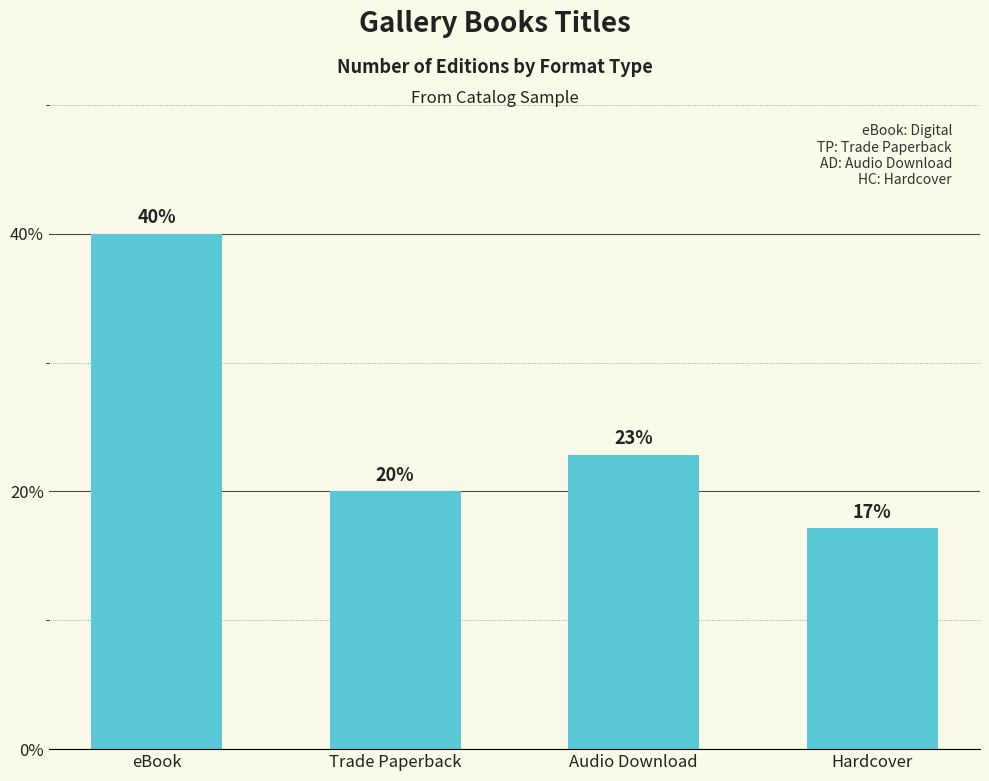

What is the label of the 2nd bar from the right?

Audio Download